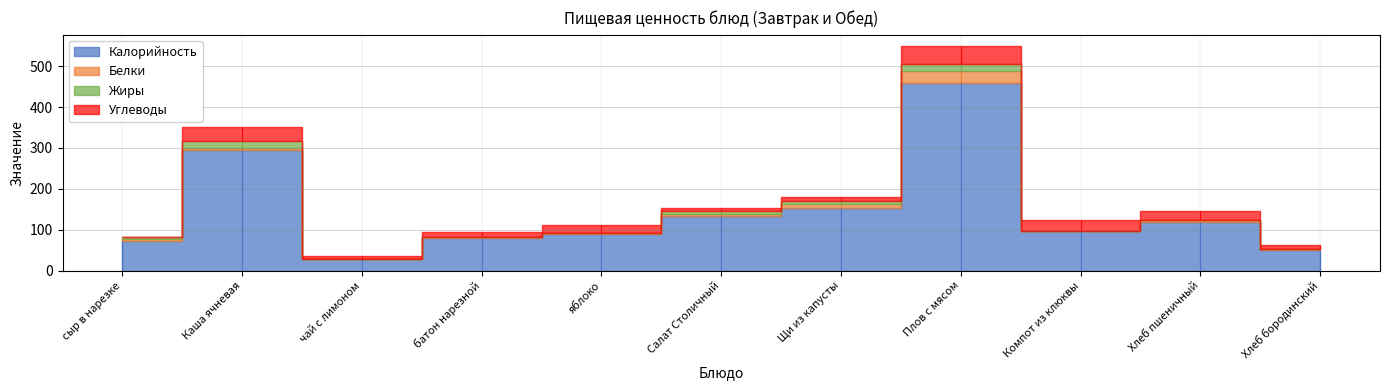

At which category does the chart reach its minimum across all series?

чай с лимоном